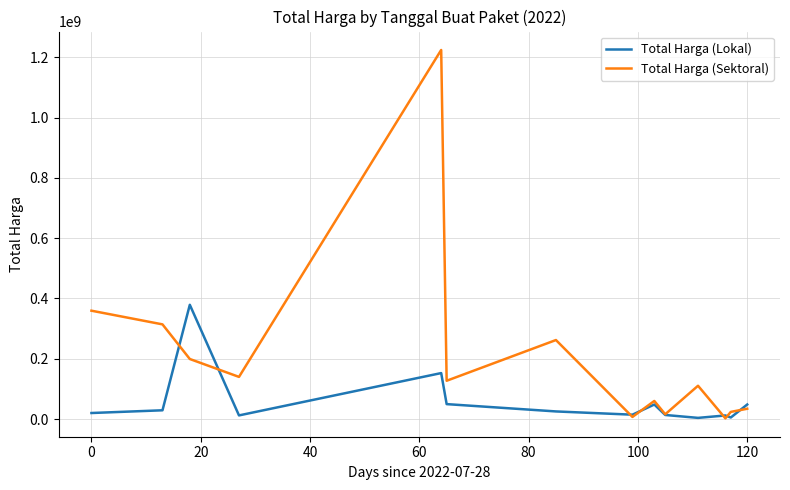

Which series has the widest spread of values?

Total Harga (Sektoral)